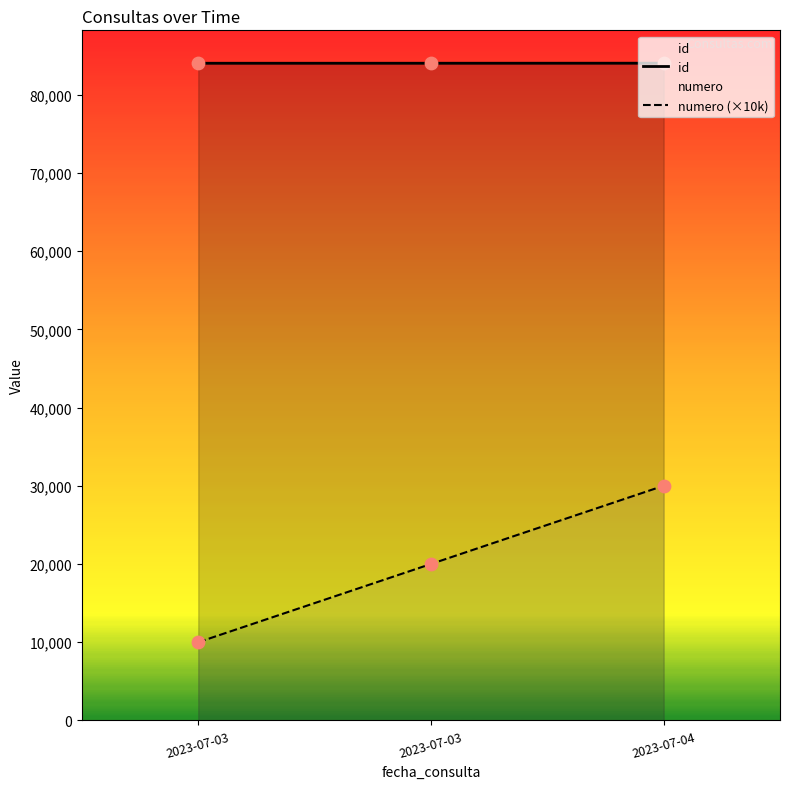

At how many categories does at least one series exceed 15192?

3